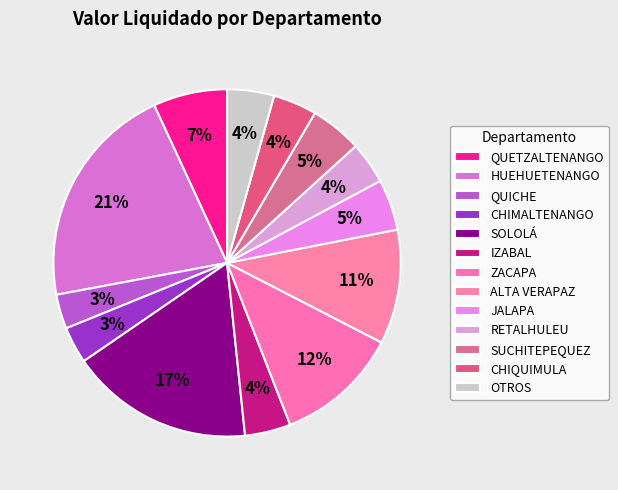

How many slices are in this pie chart?

13